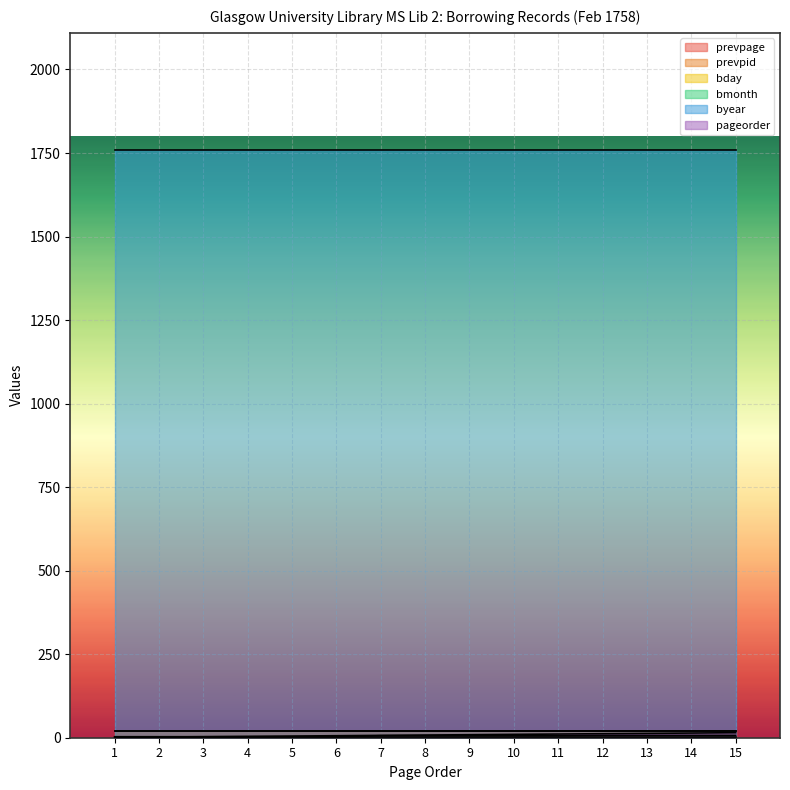

Which series has the widest spread of values?

pageorder